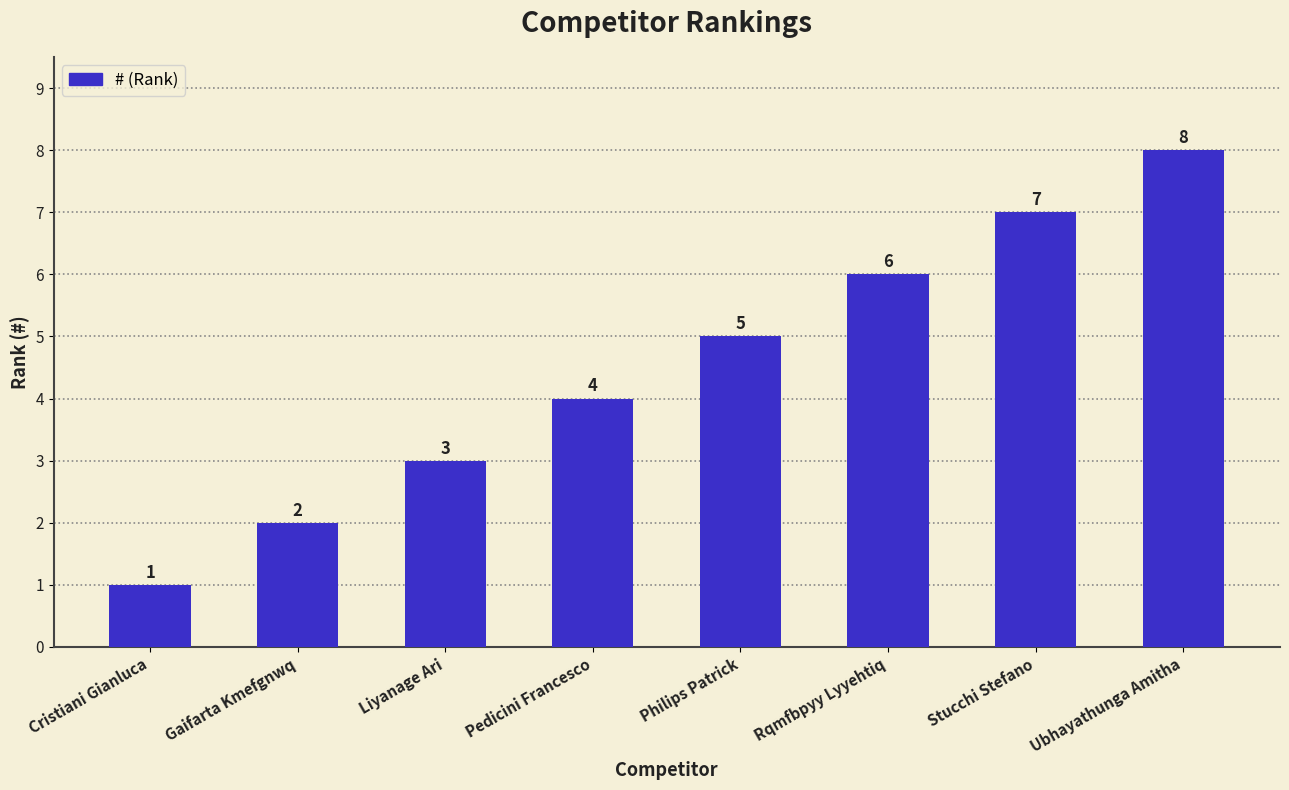

What is the label of the 3rd bar from the right?

Rqmfbpyy Lyyehtiq